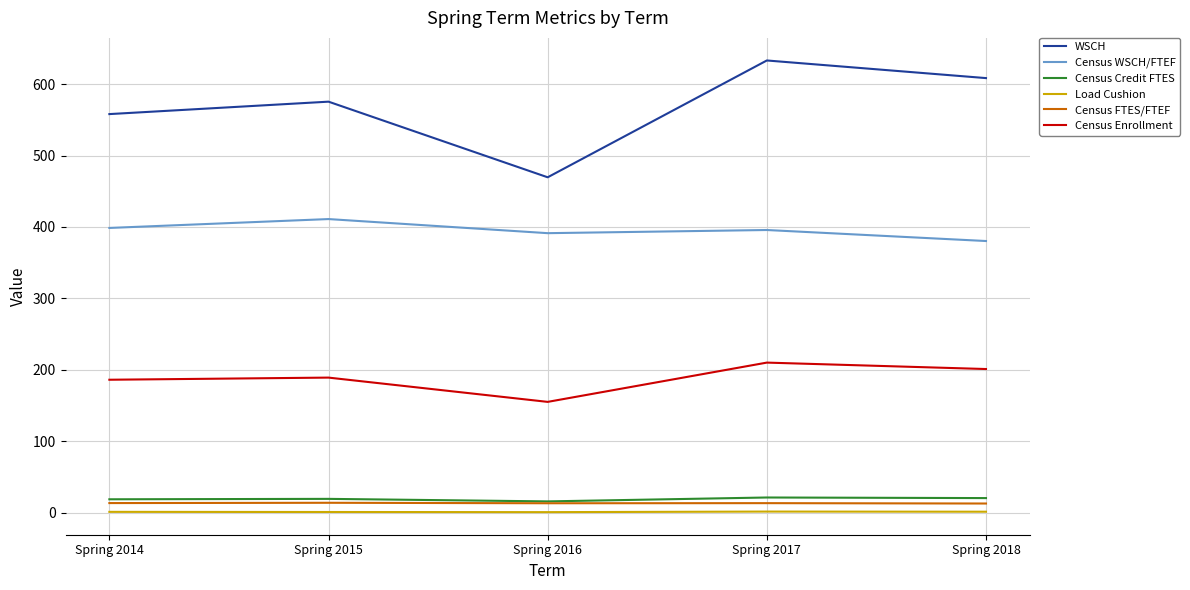

How many lines are shown in the chart?

6